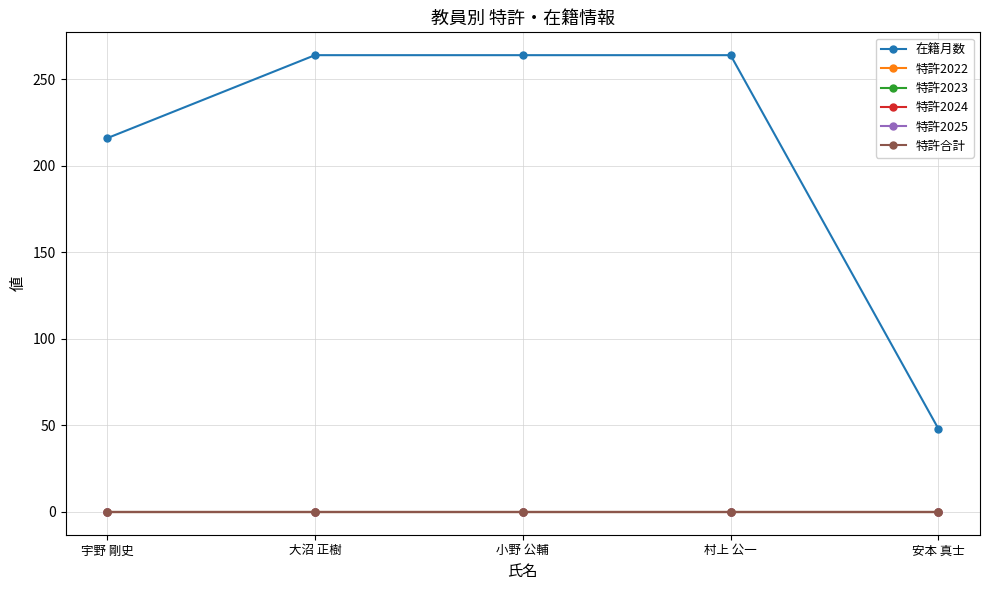

What is the label of the 1st point from the left?

宇野 剛史